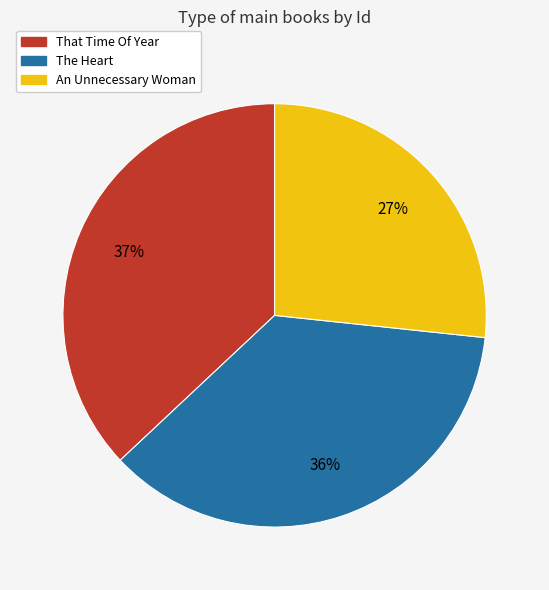

Rank the categories by value from highest to lowest.

That Time Of Year, The Heart, An Unnecessary Woman